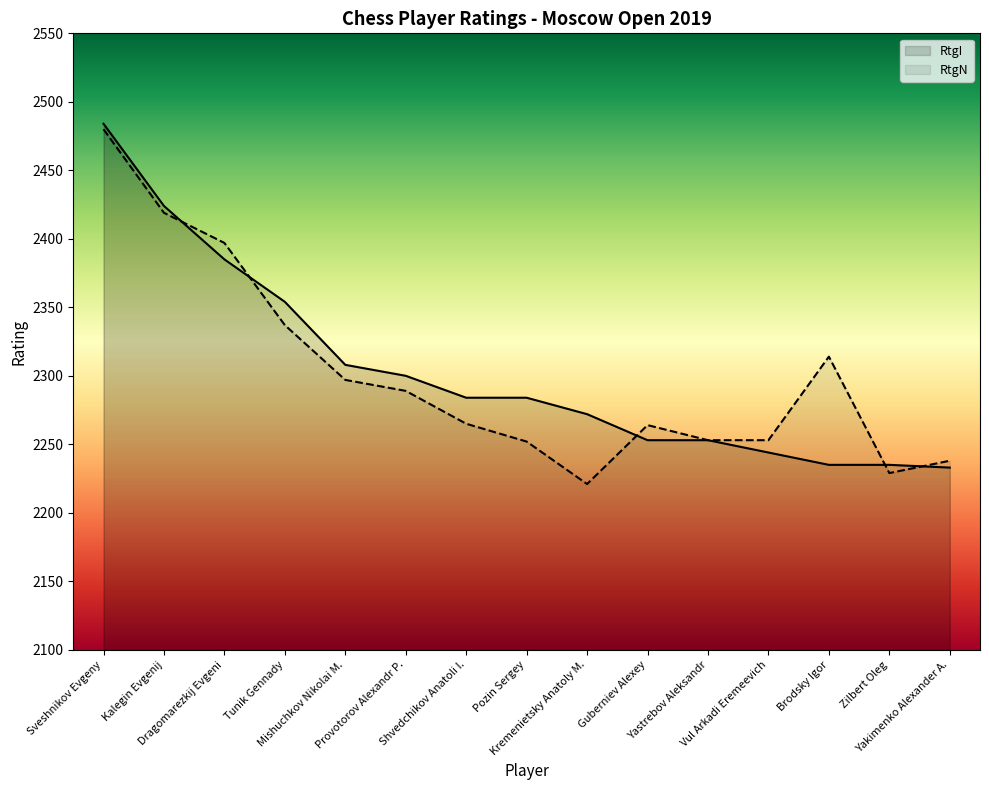

What value does the RtgN series have at Mishuchkov Nikolai M.?

2297